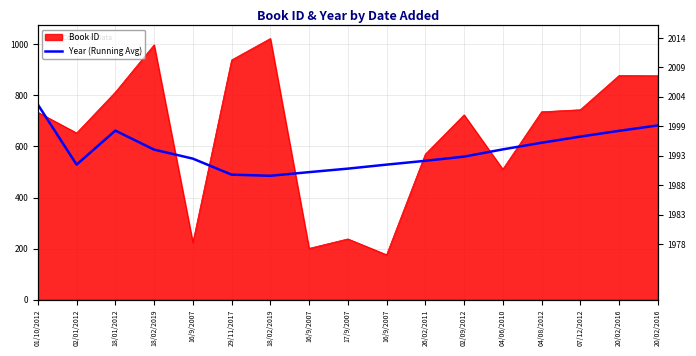

Where is the data nearest to the value 624?

04/08/2012